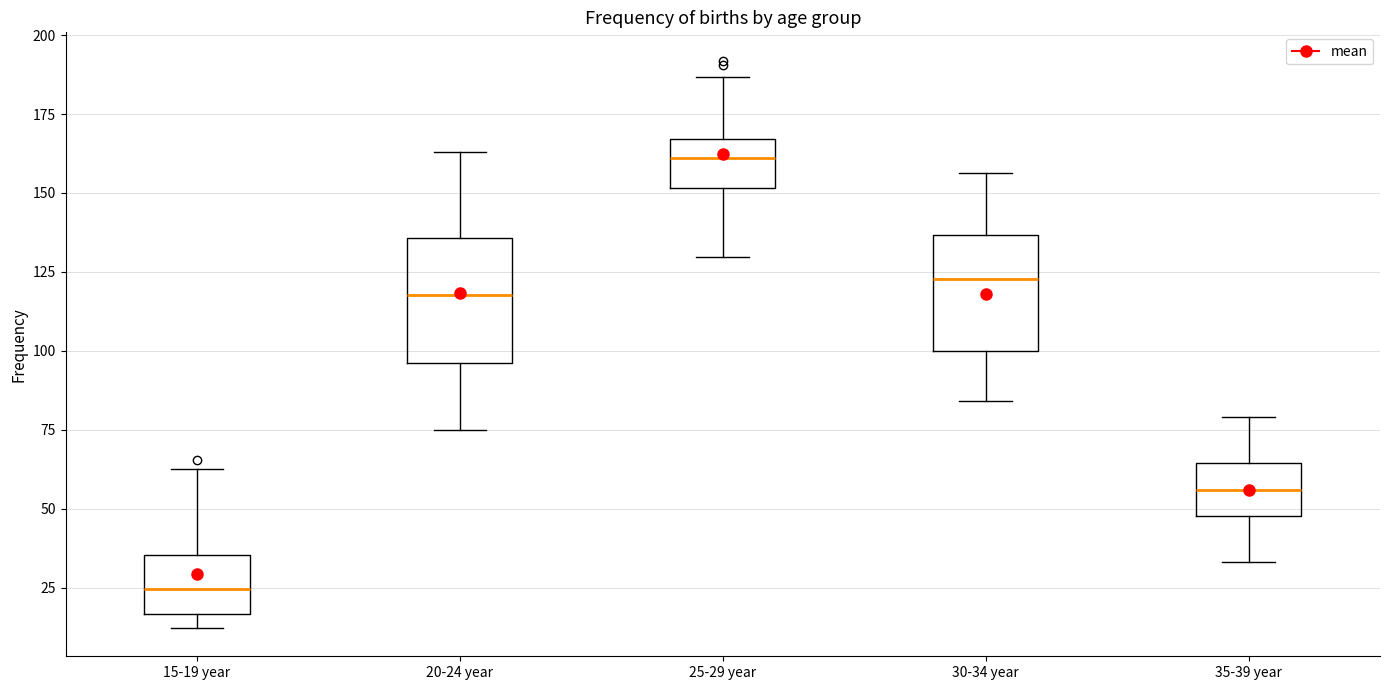

Reading left to right, transcribe this box plot: for each box, give where its median line is, the range the box spans, and where its two whiskers end, as read against the y-axis. The values are not printed on the chart, so give them approximately, as read against the axis.

15-19 year: median 25, box 15 to 35, whiskers 10 to 65
20-24 year: median 120, box 95 to 135, whiskers 75 to 165
25-29 year: median 160, box 150 to 165, whiskers 130 to 185
30-34 year: median 125, box 100 to 135, whiskers 85 to 155
35-39 year: median 55, box 50 to 65, whiskers 35 to 80